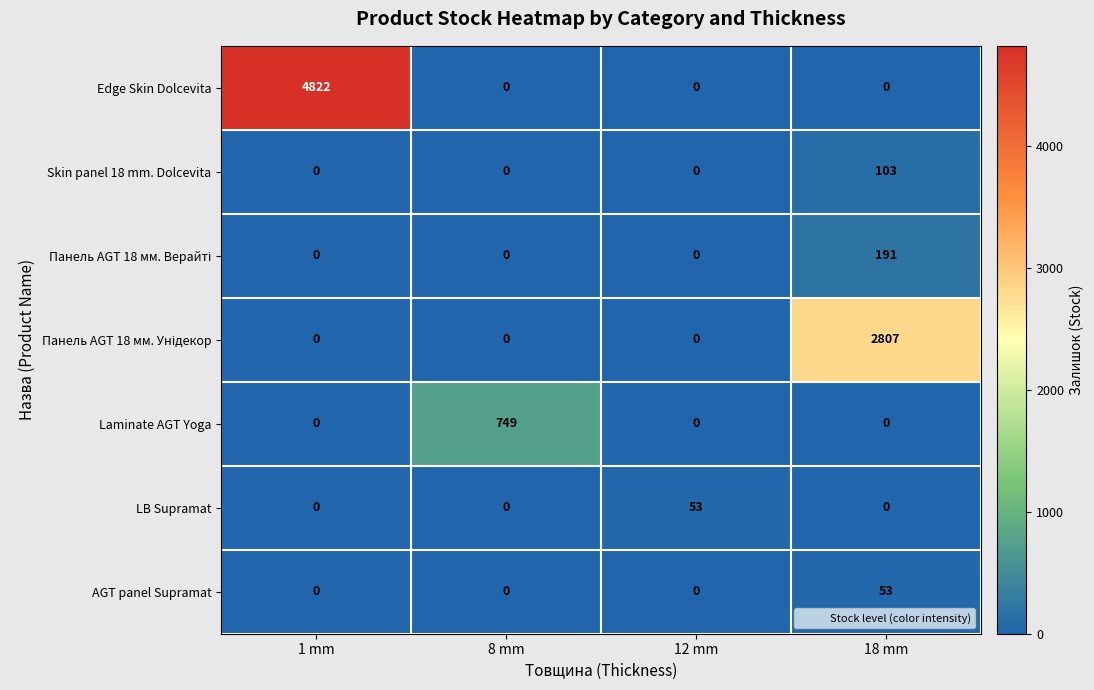

Which series has the largest total across all categories?

Edge Skin Dolcevita